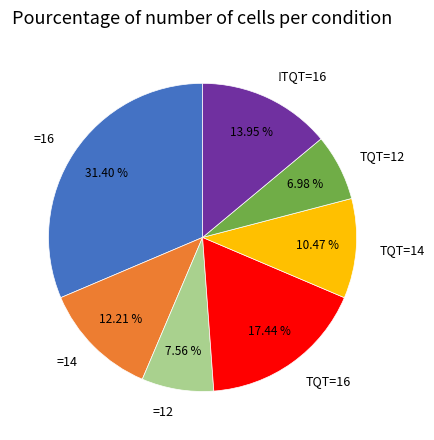

Between =14 and TQT=14, which is larger?

=14